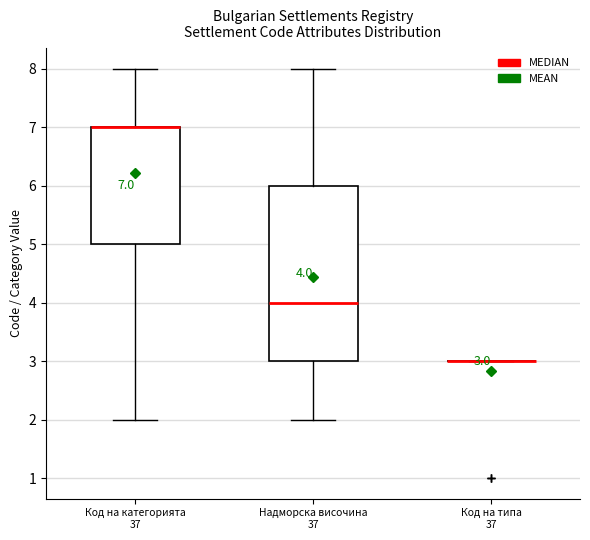

Comparing the boxes themselves (not the whiskers), which one is the tallest?

Надморска височина 37